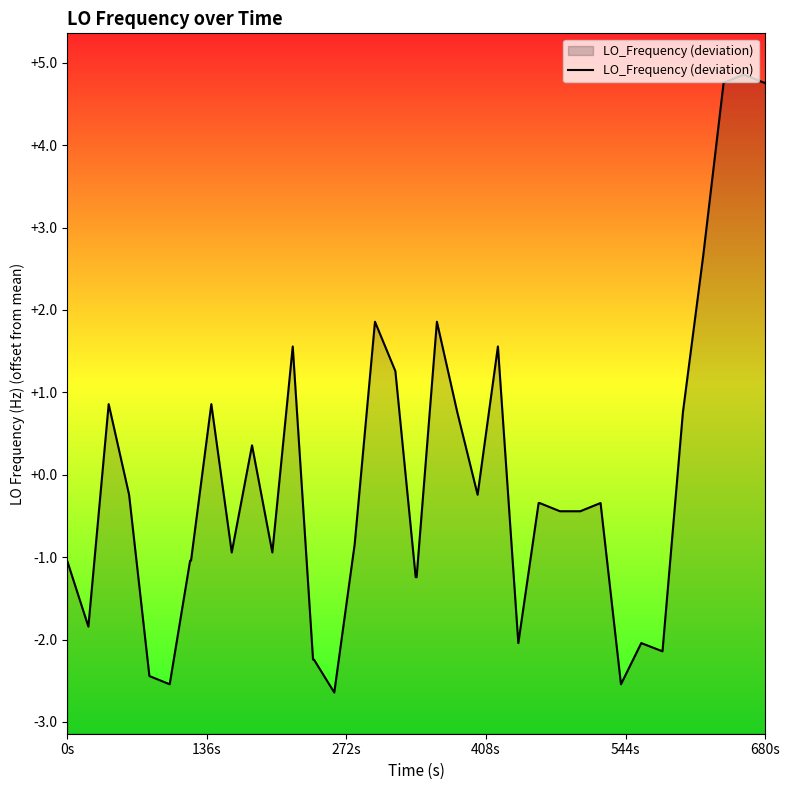

What is the greatest value displayed?

4.9